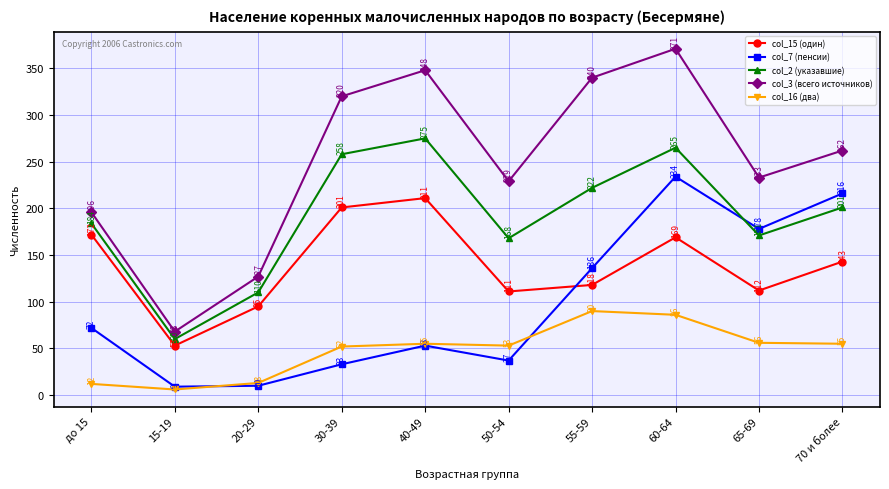

The col_2 (указавшие) series shows 201 at 70 и более. True or false?

True